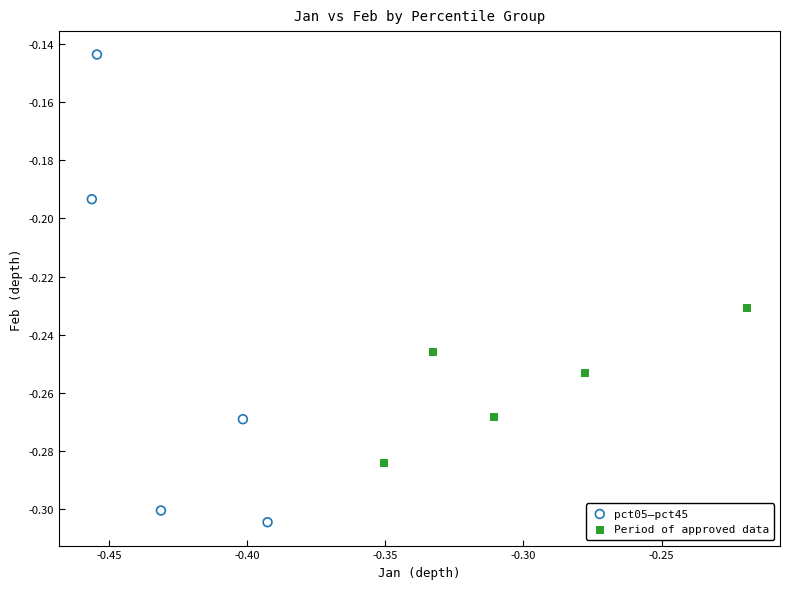

Which series contains the highest Y value?

pct05–pct45